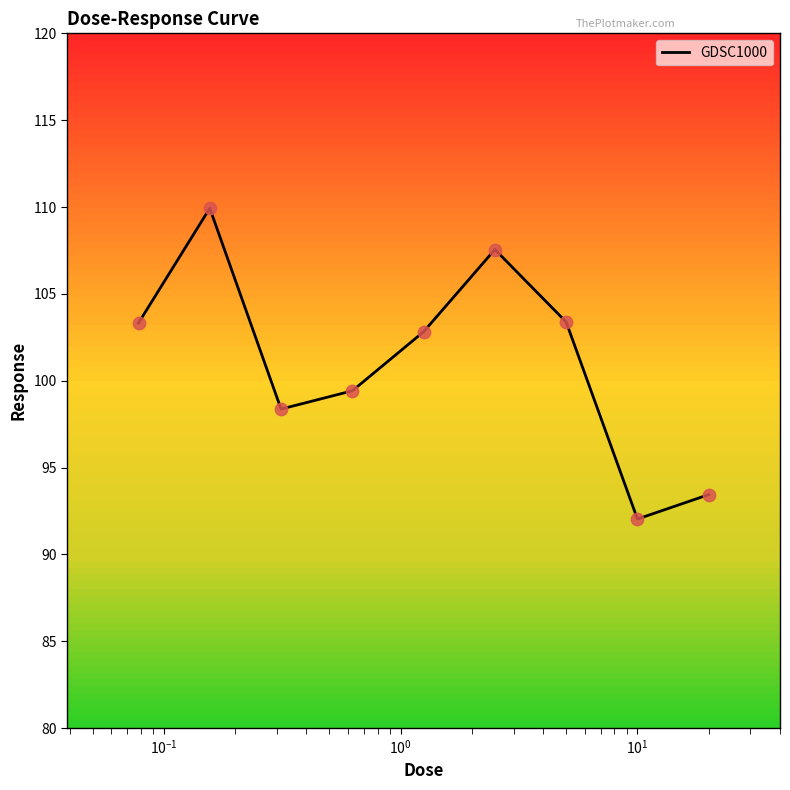

What is the maximum value shown in the chart?

109.9